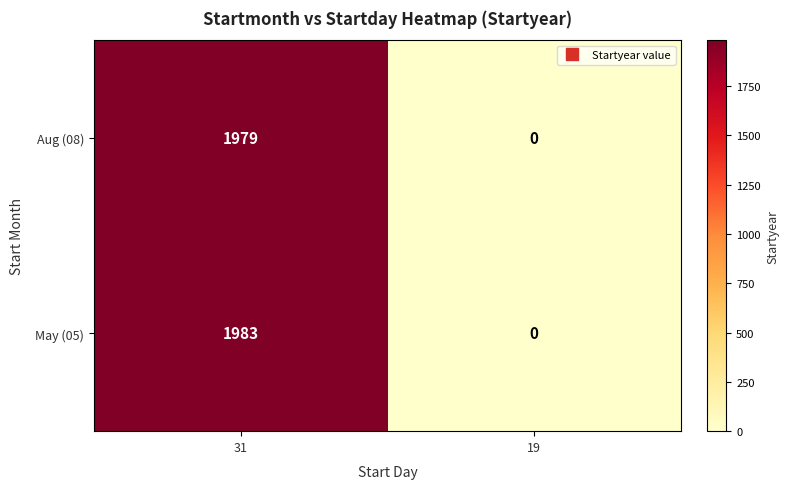

At which category is the sum across all series the highest?

31